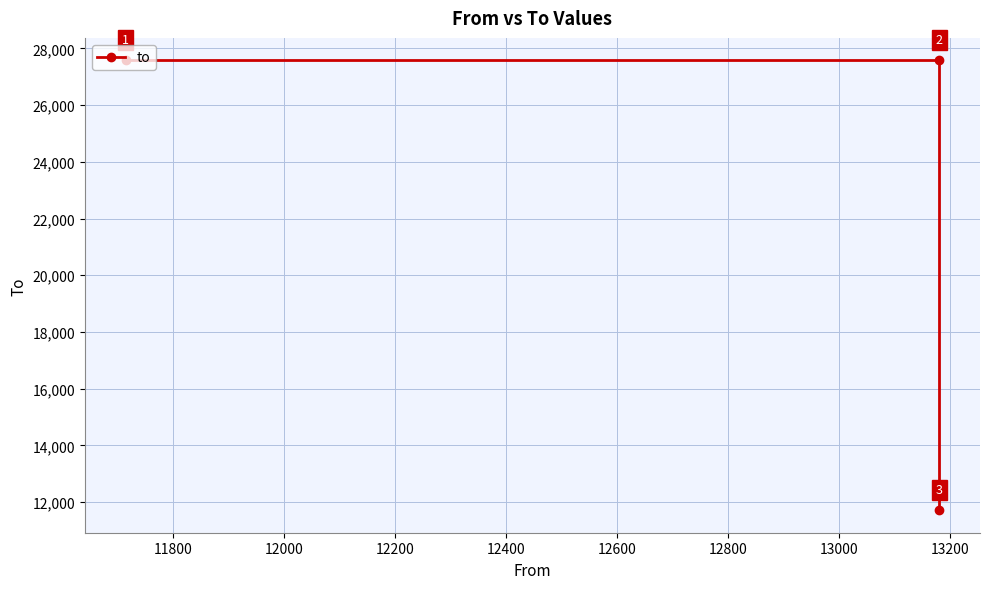

What is the average value?

22289